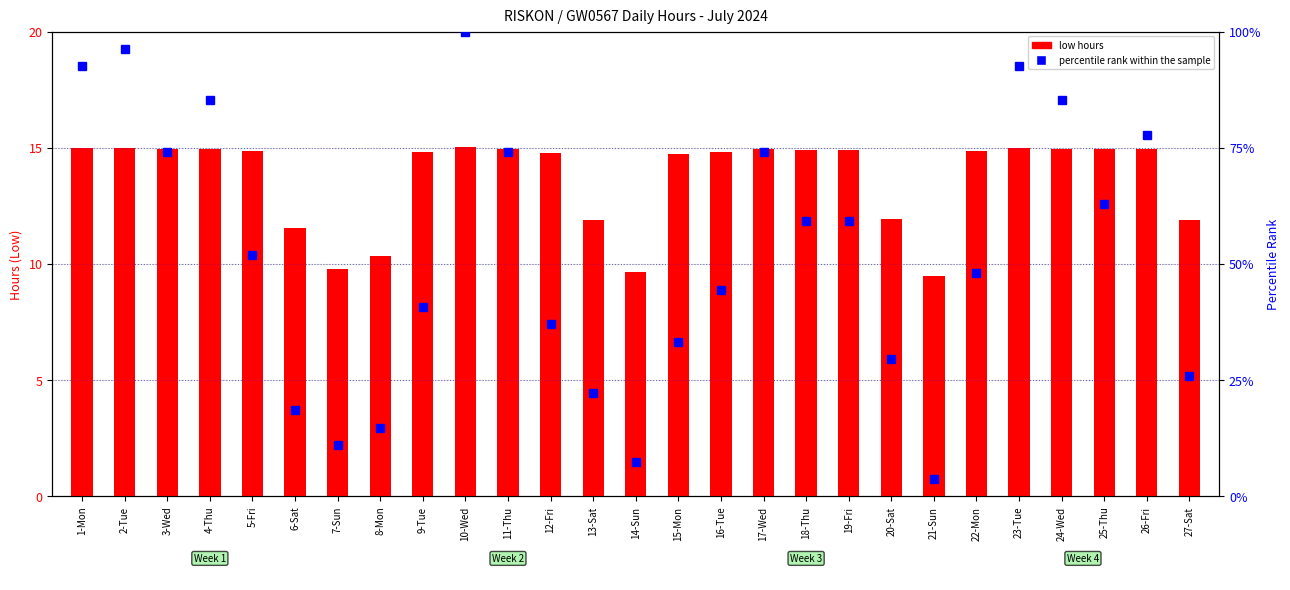

How many categories are shown in the chart?

27